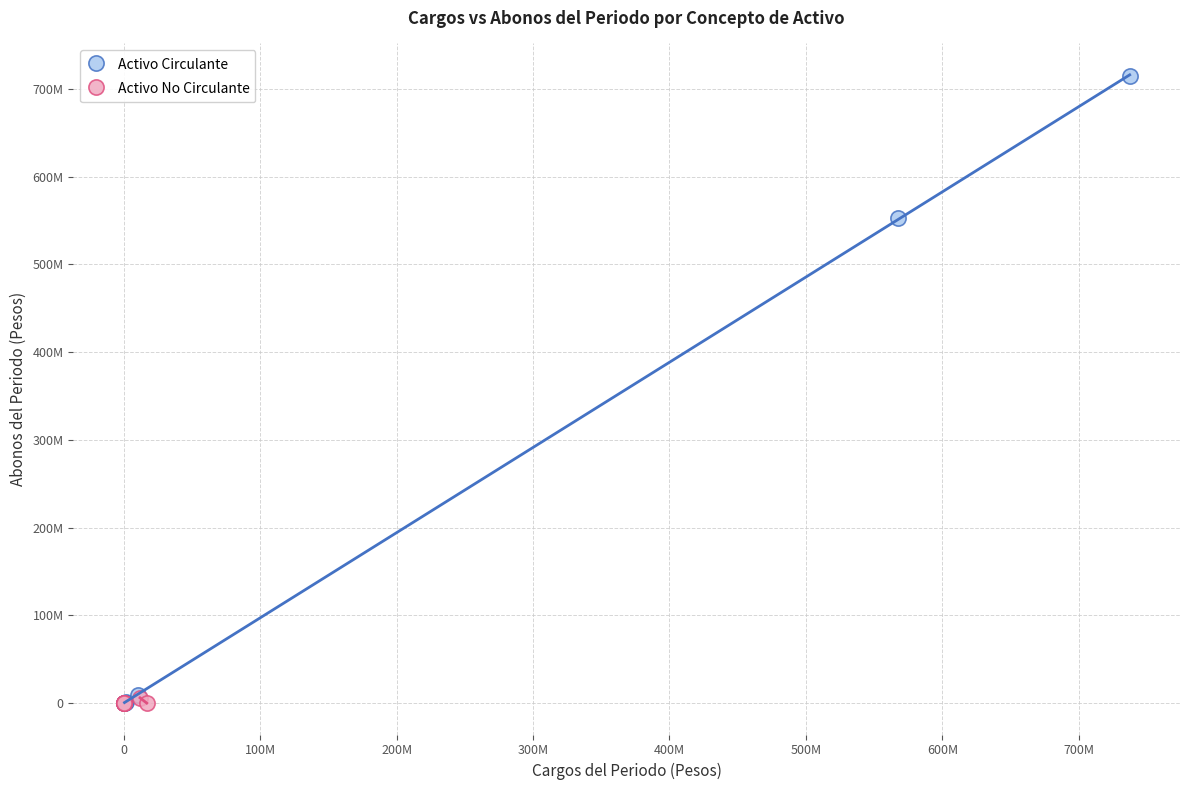

What are all the series names shown in the legend?

Activo Circulante, Activo No Circulante